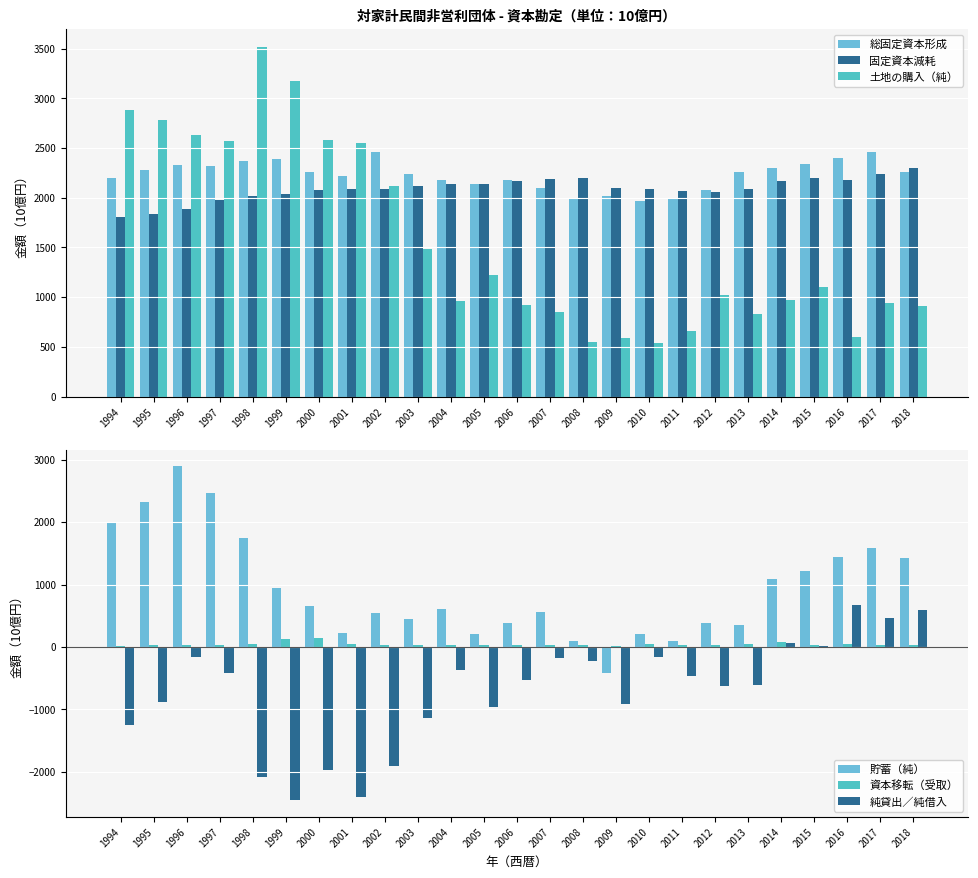

How many groups of bars are there?

25